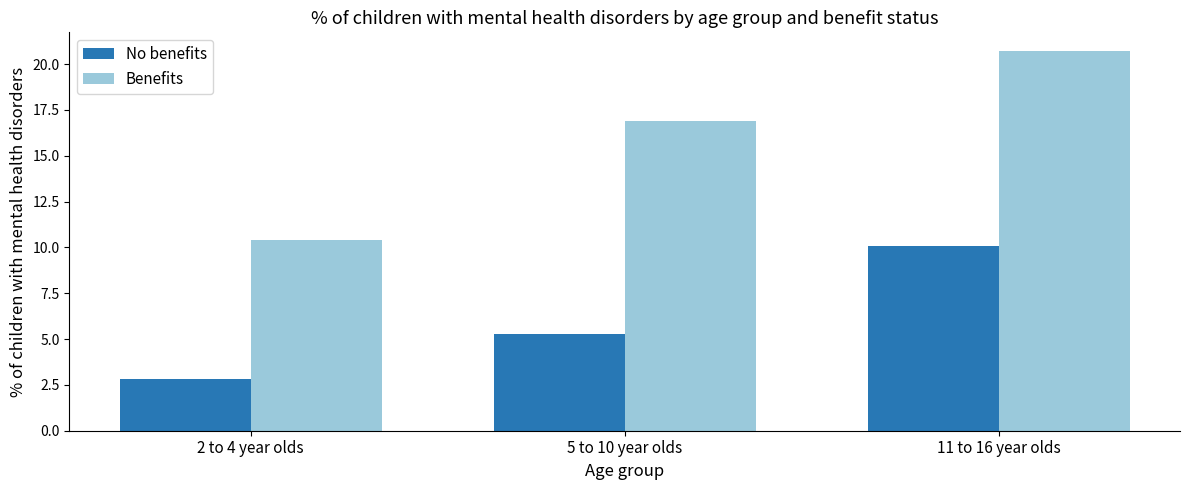

How many data points in Benefits are above 16?

2